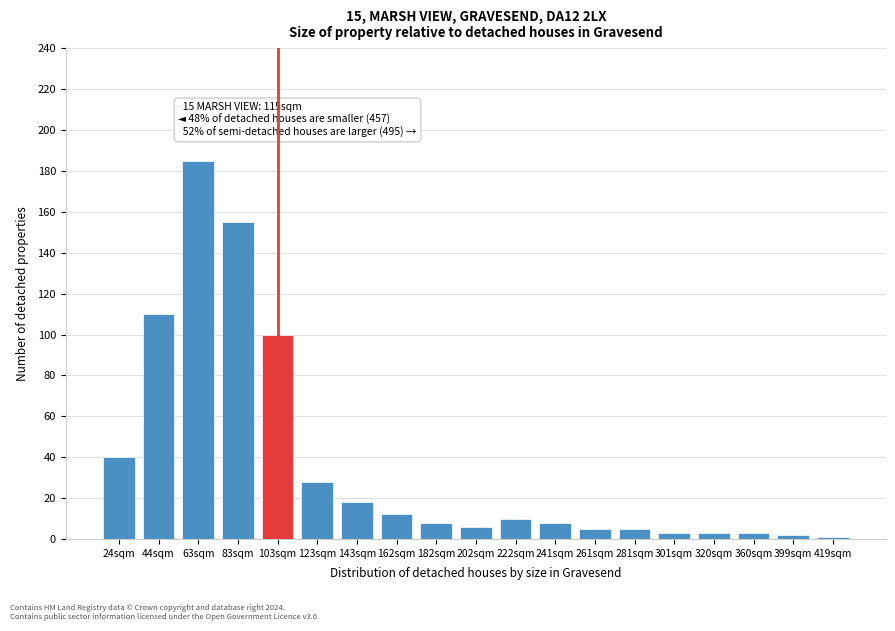

Reading left to right, list all the values displayed in this chart.

24sqm=40	44sqm=110	63sqm=185	83sqm=155	103sqm=100	123sqm=28	143sqm=18	162sqm=12	182sqm=8	202sqm=6	222sqm=10	241sqm=8	261sqm=5	281sqm=5	301sqm=3	320sqm=3	360sqm=3	399sqm=2	419sqm=1